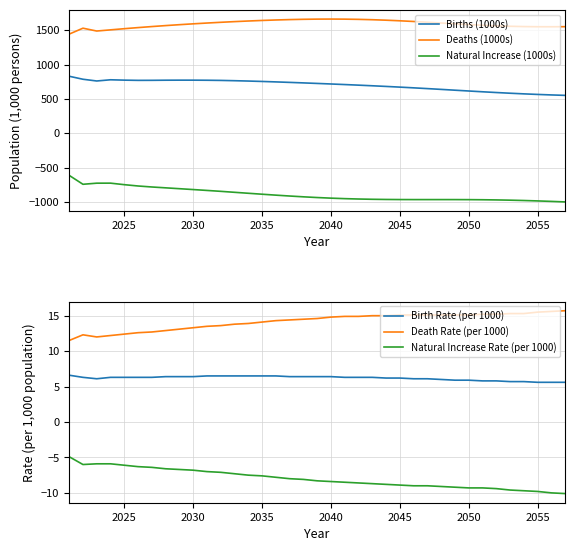

What is the highest value of the Births (1000s) series?

831.0